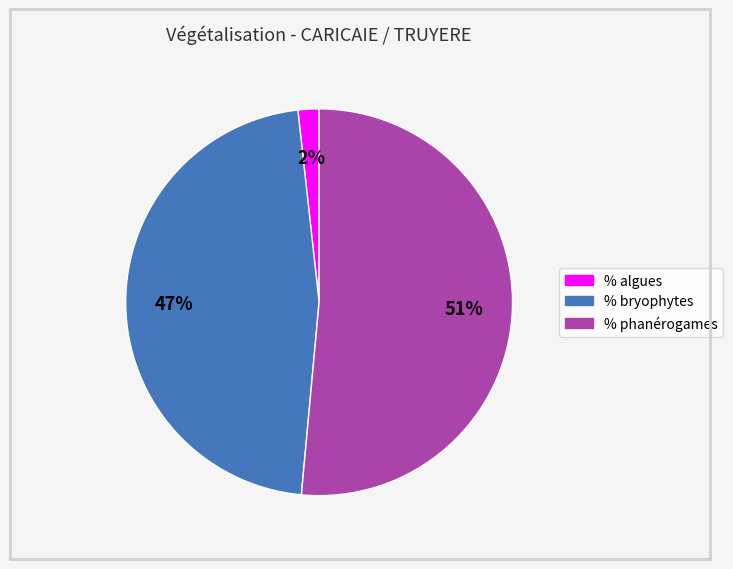

How many segments does this pie chart have?

3